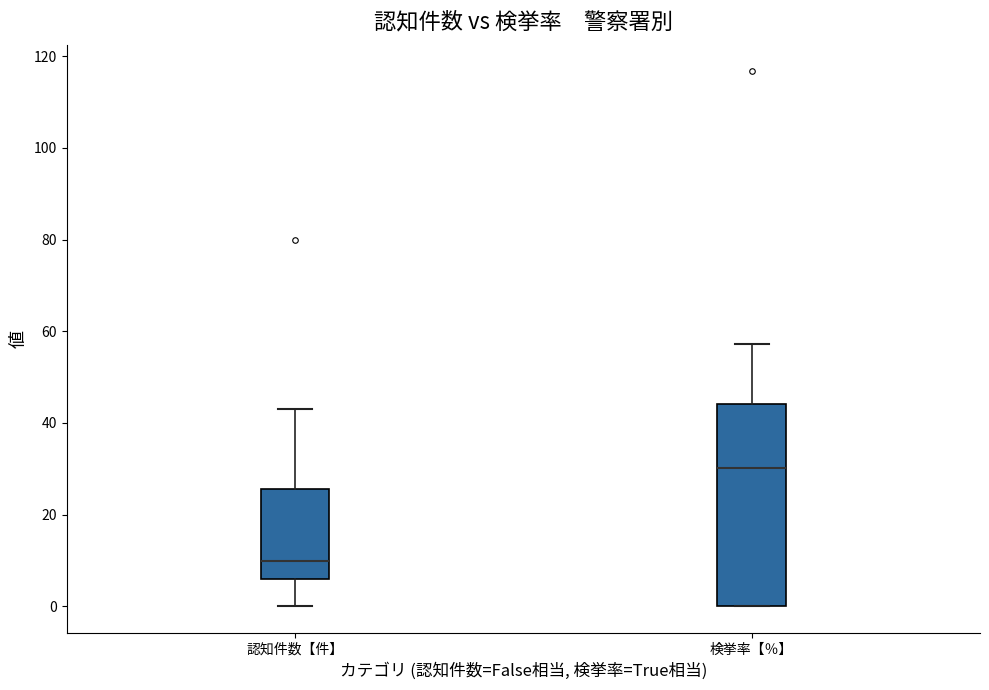

Reading left to right, transcribe this box plot: for each box, give where its median line is, the range the box spans, and where its two whiskers end, as read against the y-axis. The values are not printed on the chart, so give them approximately, as read against the axis.

認知件数【件】: median 10, box 6 to 26, whiskers 0 to 44
検挙率【％】: median 30, box 0 to 44, whiskers 0 to 58